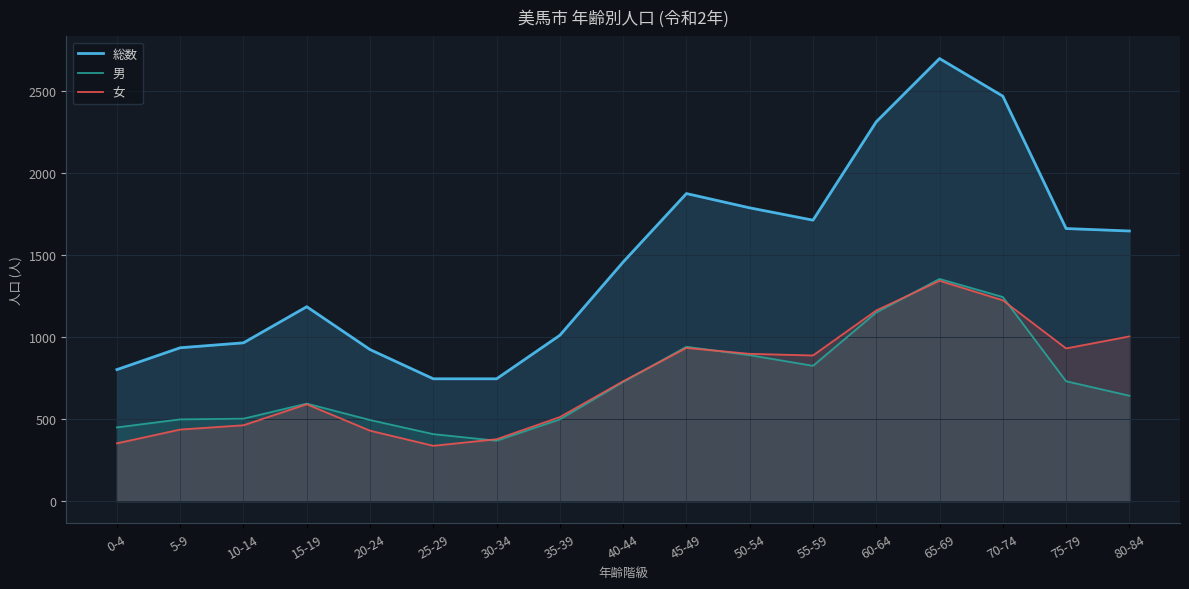

What is the total value across all series at 5-9?

1868